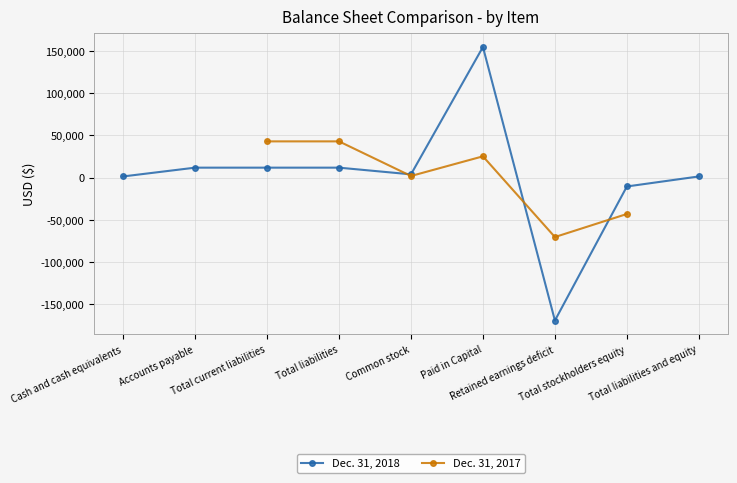

True or false: Dec. 31, 2017 has more than 1 points higher than both neighbors.

False